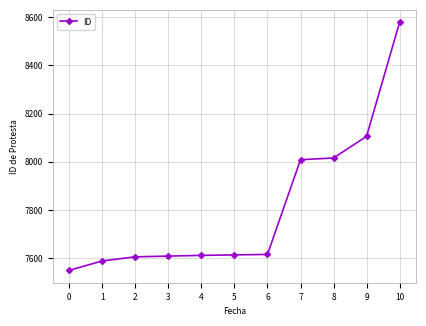

What is the value of the 6th point from the left?

7614